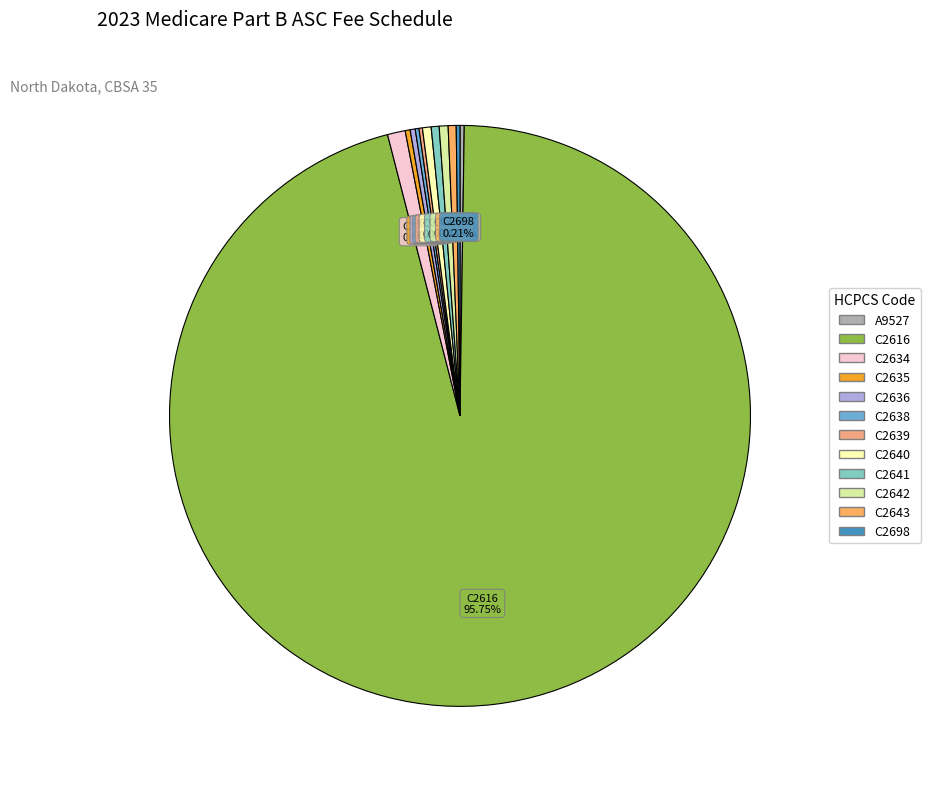

To the nearest percent, what is the difference between the C2643 and C2634 slice percentages?

1%